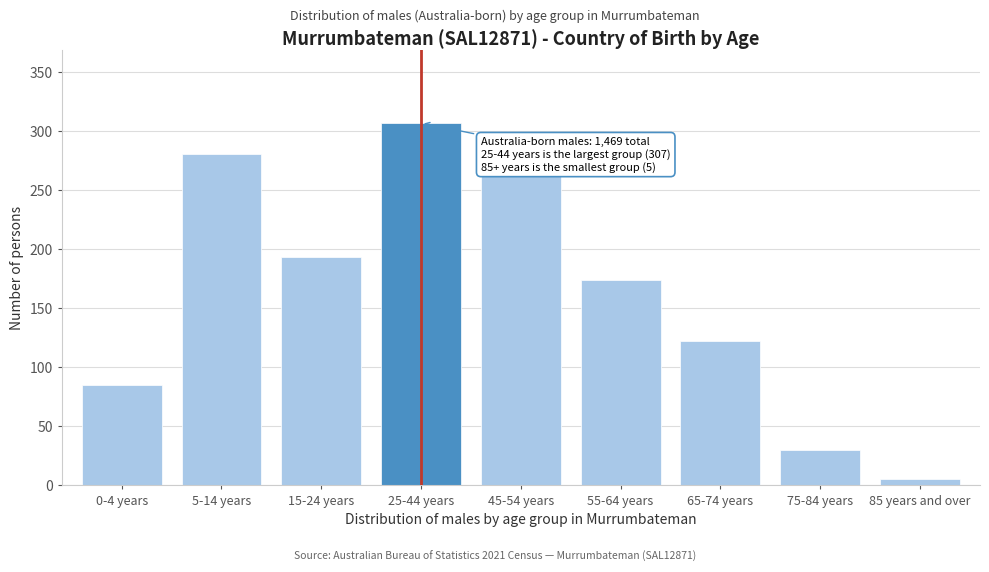

Reading left to right, what are all the values shown in this chart?

85	281	193	307	265	174	122	30	5